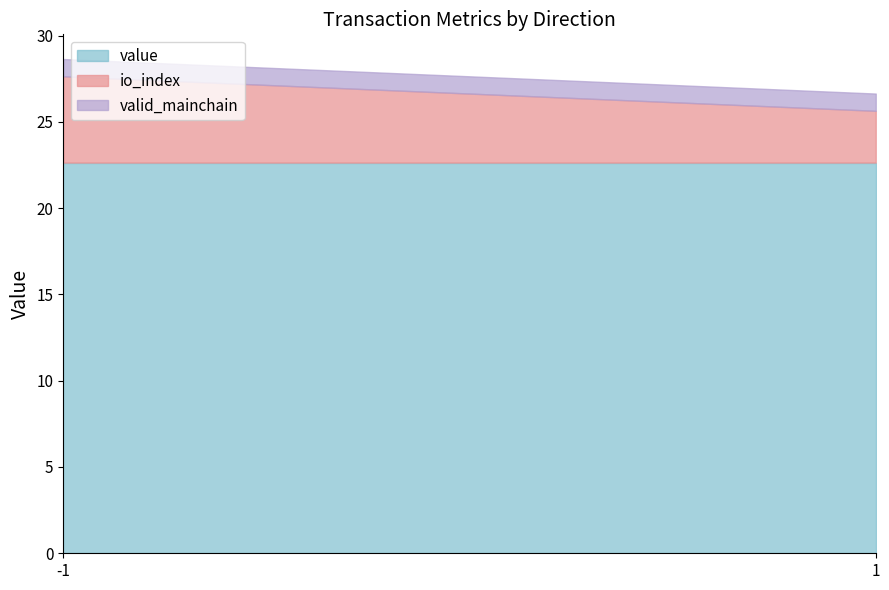

What is the sum of all valid_mainchain values?

2.0